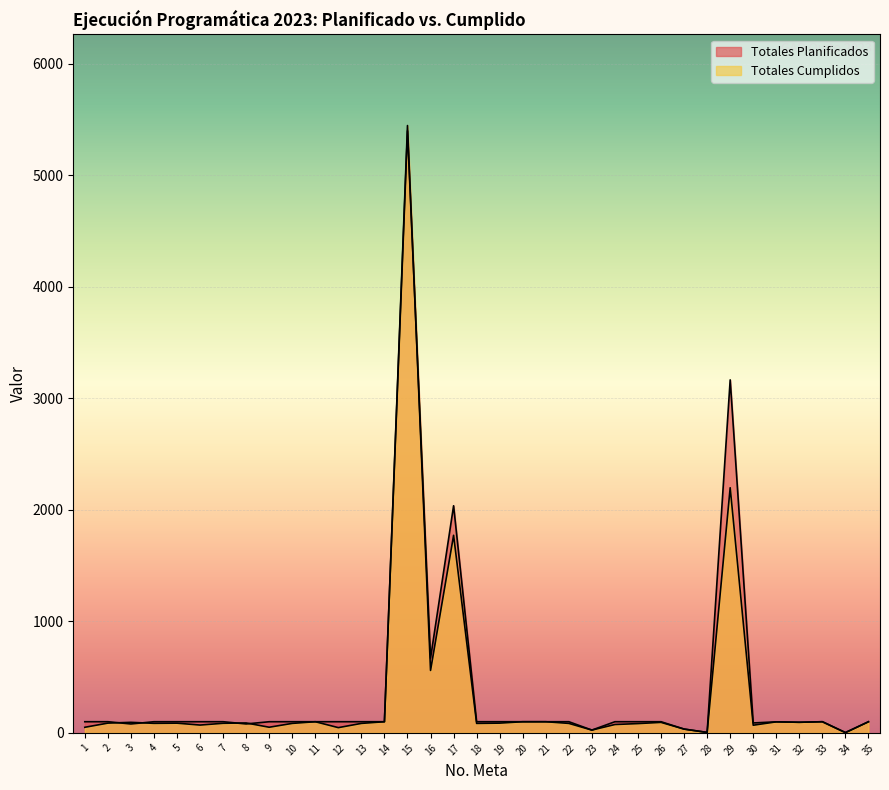

What is the sum of the Totales Cumplidos values at 27 and 9?

84.6